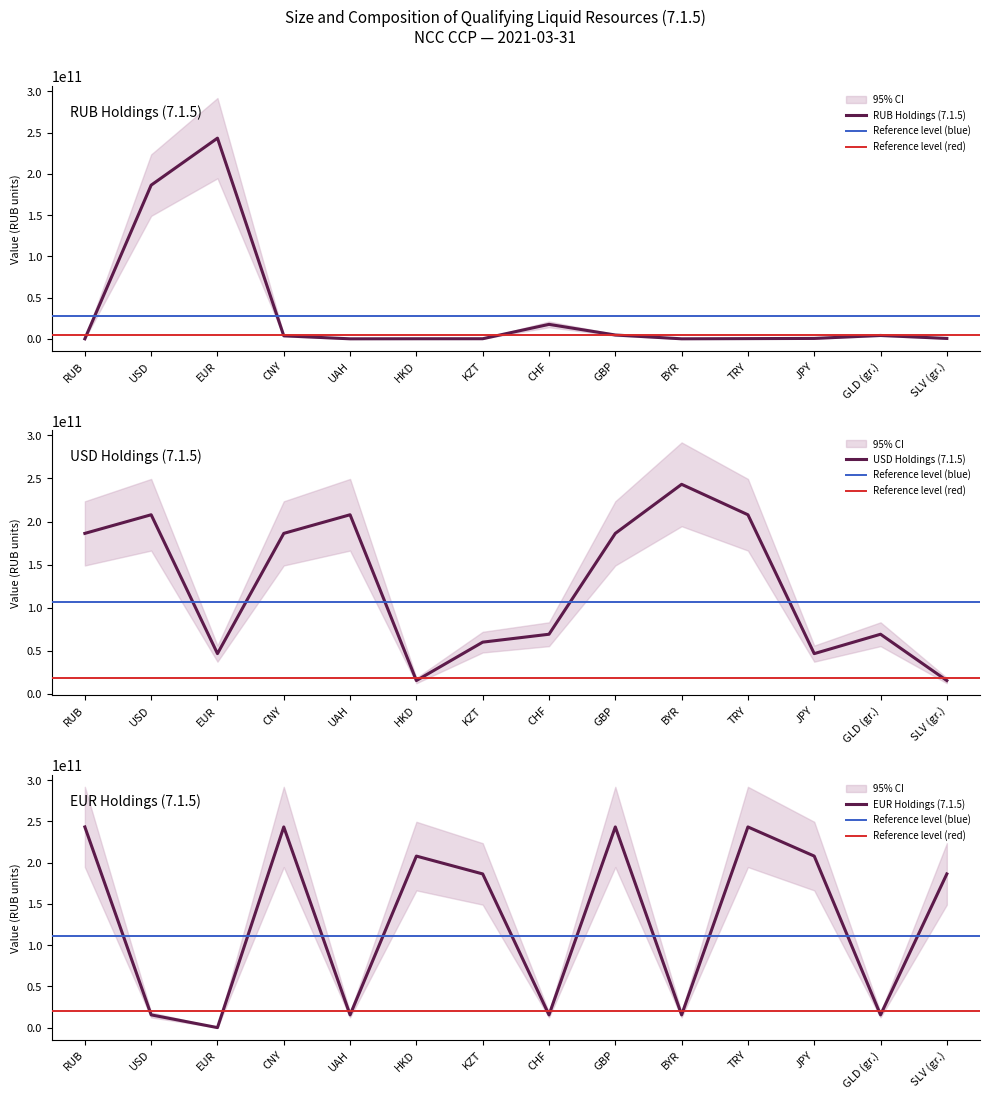

Where does the EUR series first go above 186213356575?

RUB